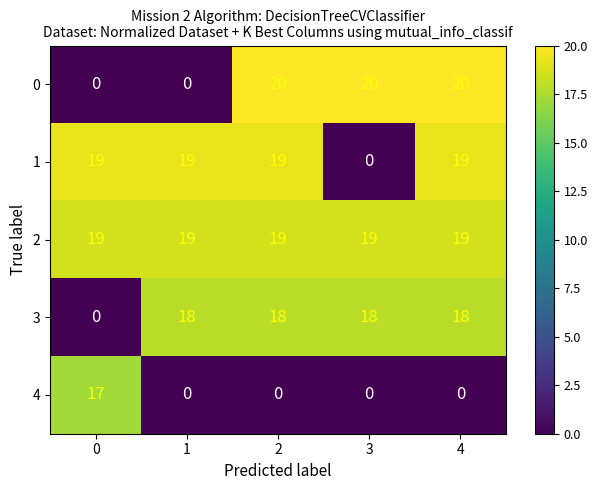

What is the spread (max minus min) of values at 4?

20